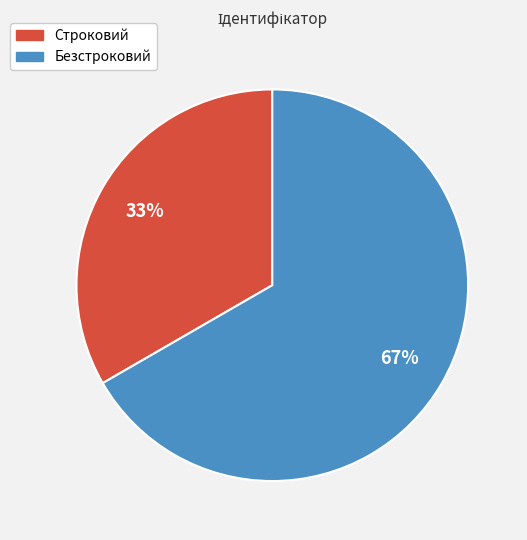

How many segments does this pie chart have?

2